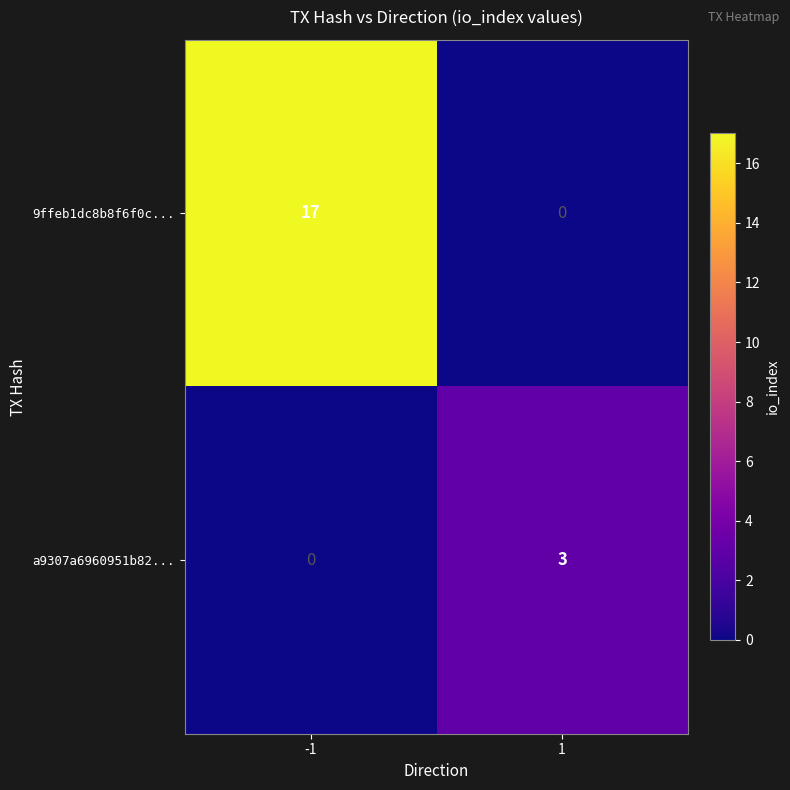

True or false: 9ffeb1dc8b8f6f0c... has a value of 8 at -1.

False